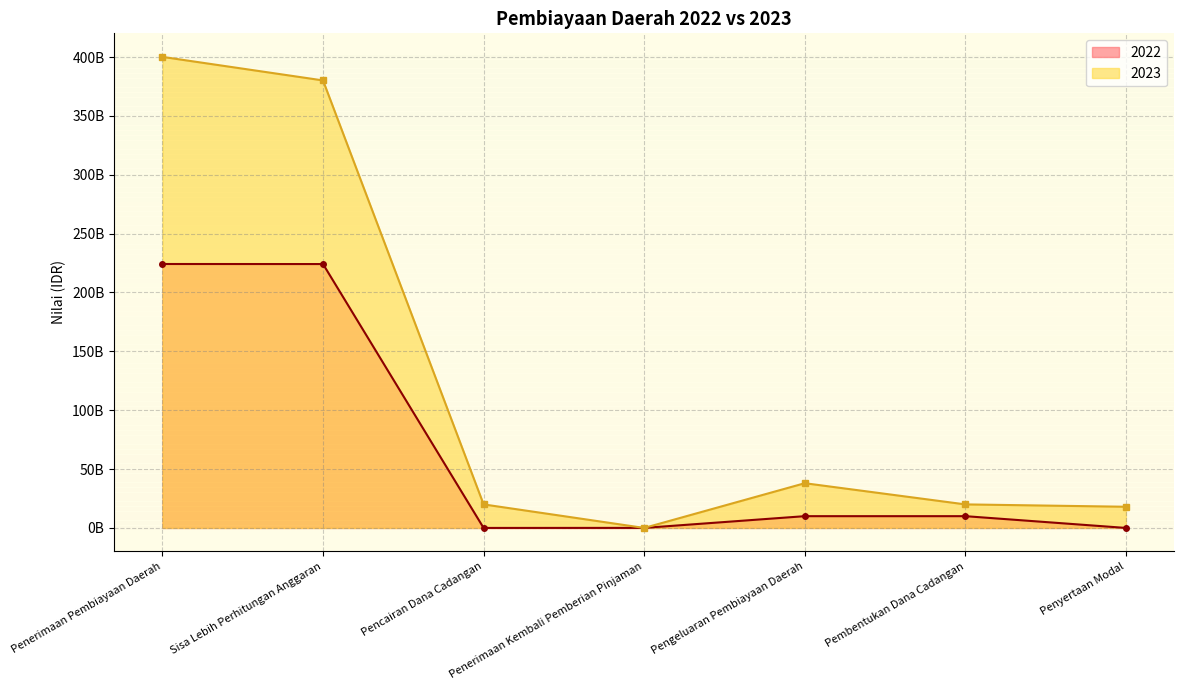

At Penerimaan Kembali Pemberian Pinjaman, list the series in order from largest to smallest.

2022, 2023